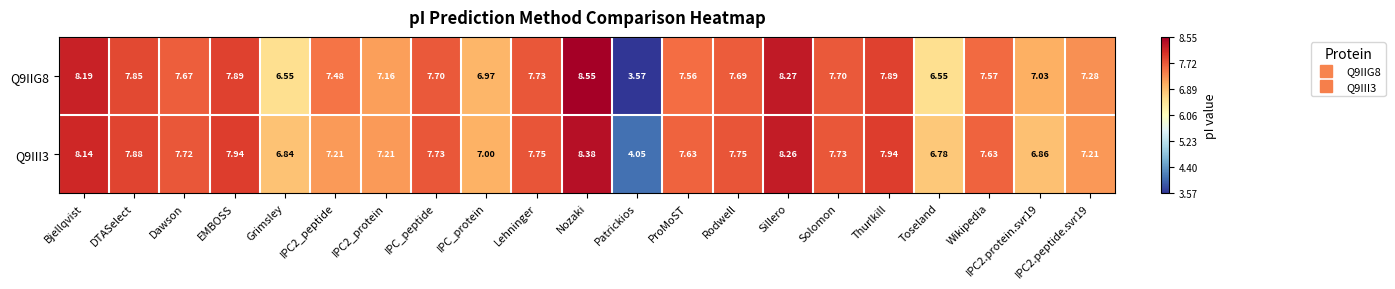

At which category does the chart reach its peak across all series?

Nozaki